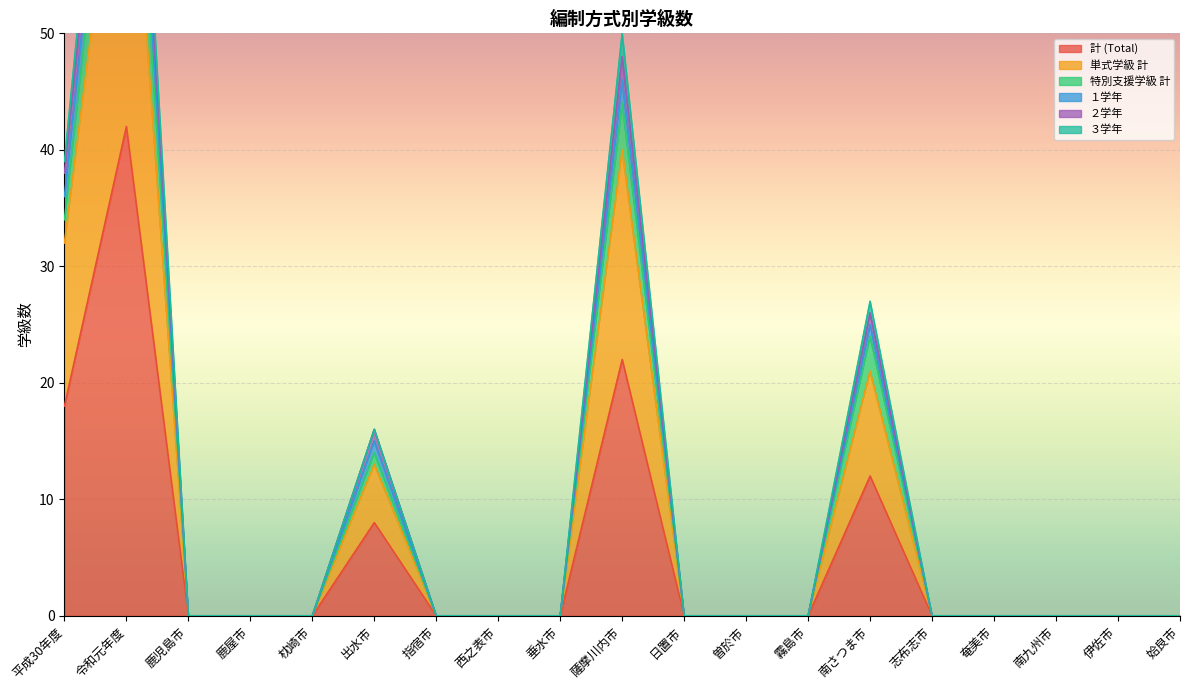

Reading left to right, what are all the values shown in this chart?

計 (Total): 18	42	0	0	0	8	0	0	0	22	0	0	0	12	0	0	0	0	0
単式学級 計: 32	74	0	0	0	13	0	0	0	40	0	0	0	21	0	0	0	0	0
特別支援学級 計: 34	82	0	0	0	14	0	0	0	44	0	0	0	24	0	0	0	0	0
１学年: 38	90	0	0	0	16	0	0	0	48	0	0	0	26	0	0	0	0	0
２学年: 36	86	0	0	0	15	0	0	0	46	0	0	0	25	0	0	0	0	0
３学年: 39	93	0	0	0	16	0	0	0	50	0	0	0	27	0	0	0	0	0